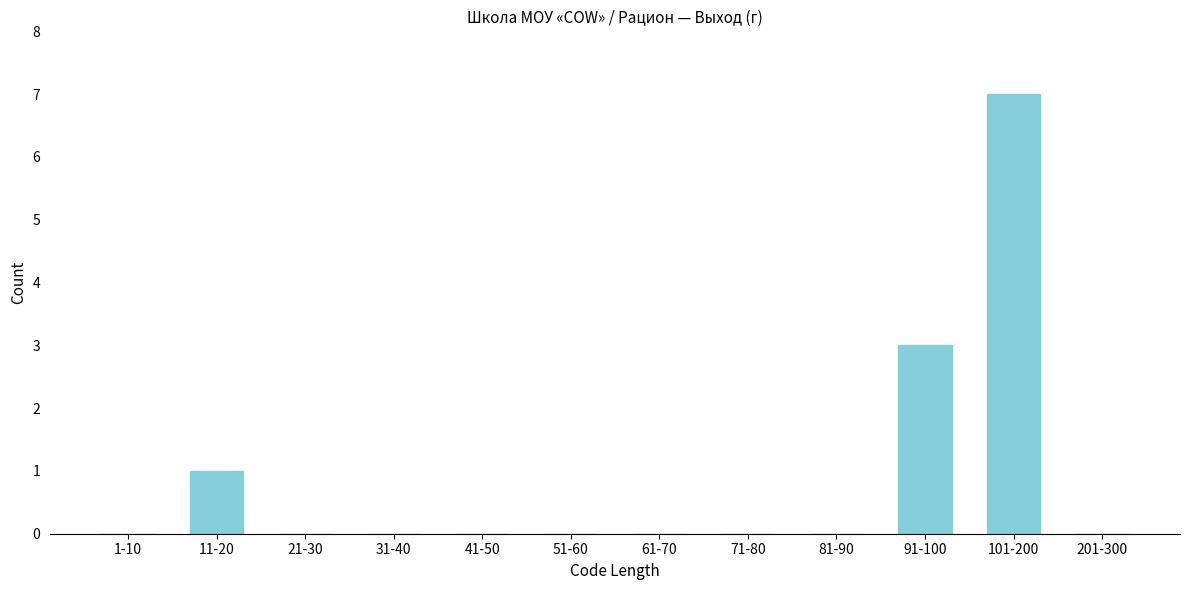

Reading left to right, extract all data points from this chart.

1-10=0	11-20=1	21-30=0	31-40=0	41-50=0	51-60=0	61-70=0	71-80=0	81-90=0	91-100=3	101-200=7	201-300=0